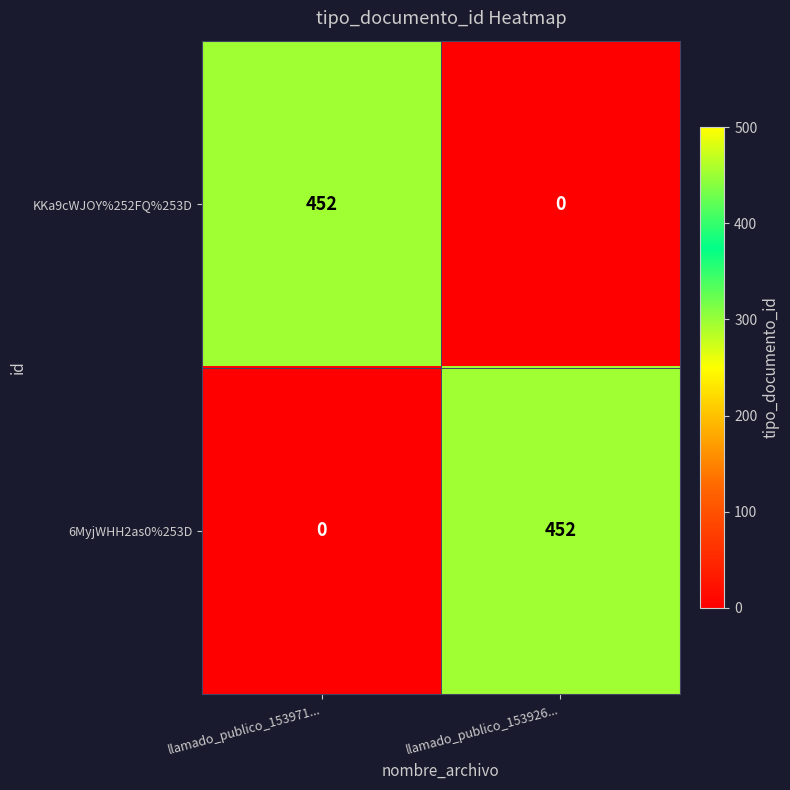

Is it true that 6MyjWHH2as0%253D equals 720 at llamado_publico_153926...?

False